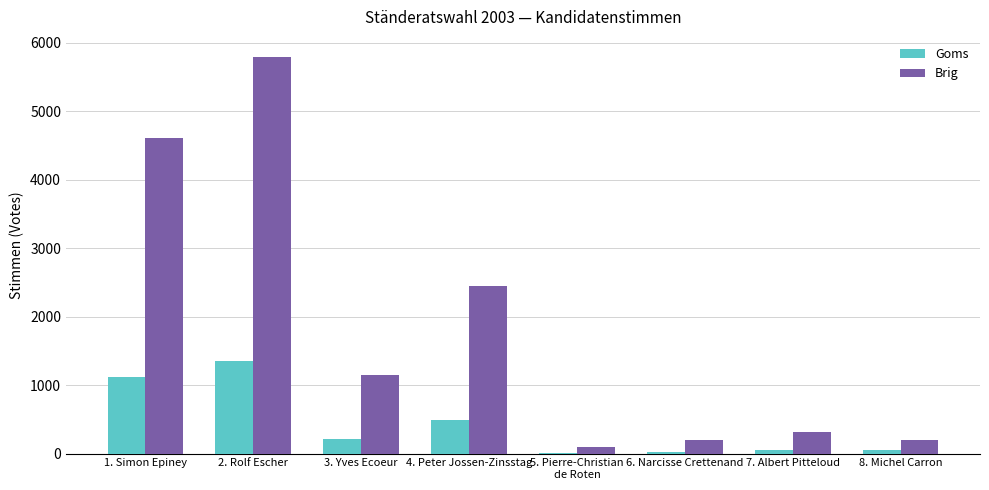

Which category has the highest value in the Goms series?

2. Rolf Escher